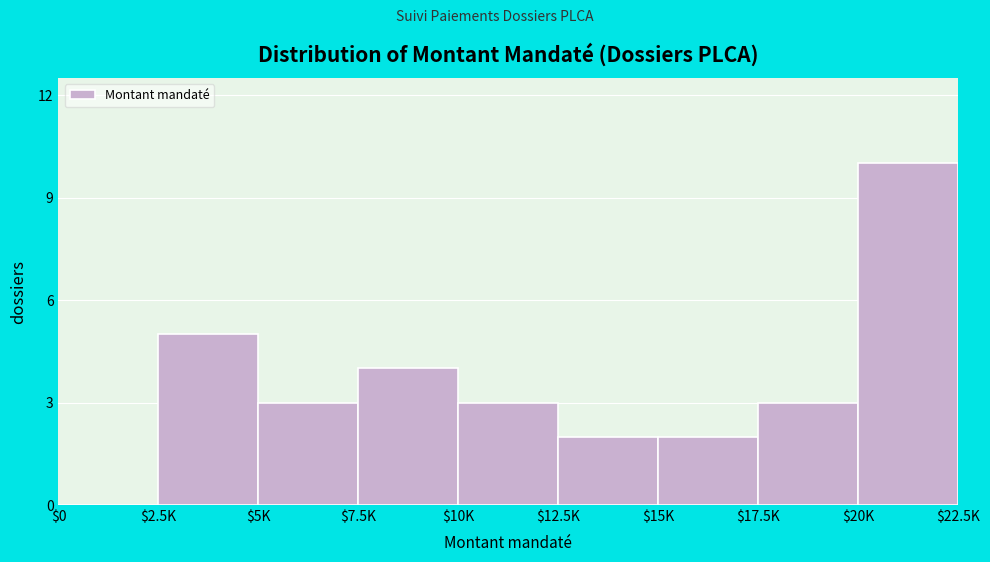

What is the maximum value shown in the chart?

10